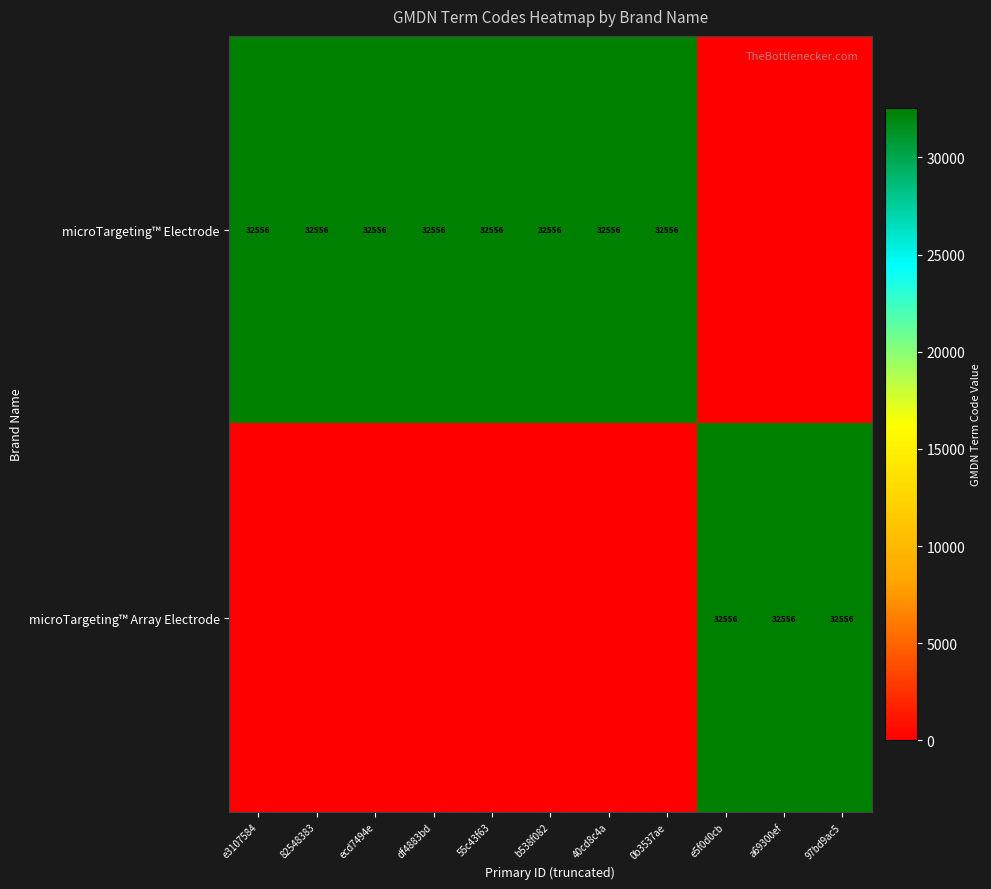

The microTargeting™ Electrode series shows 45311 at e3107584. True or false?

False